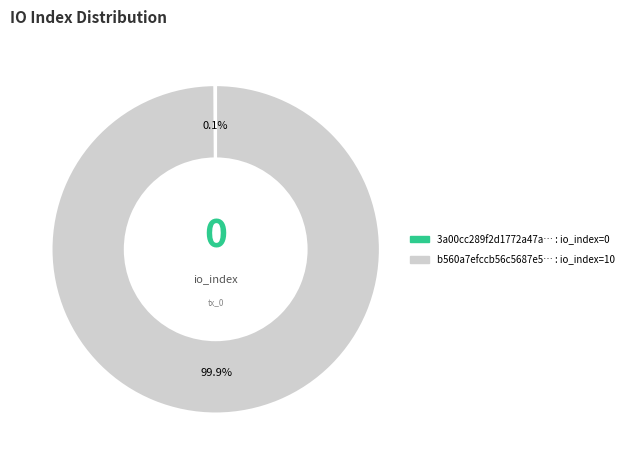

Does any single category account for the majority?

Yes